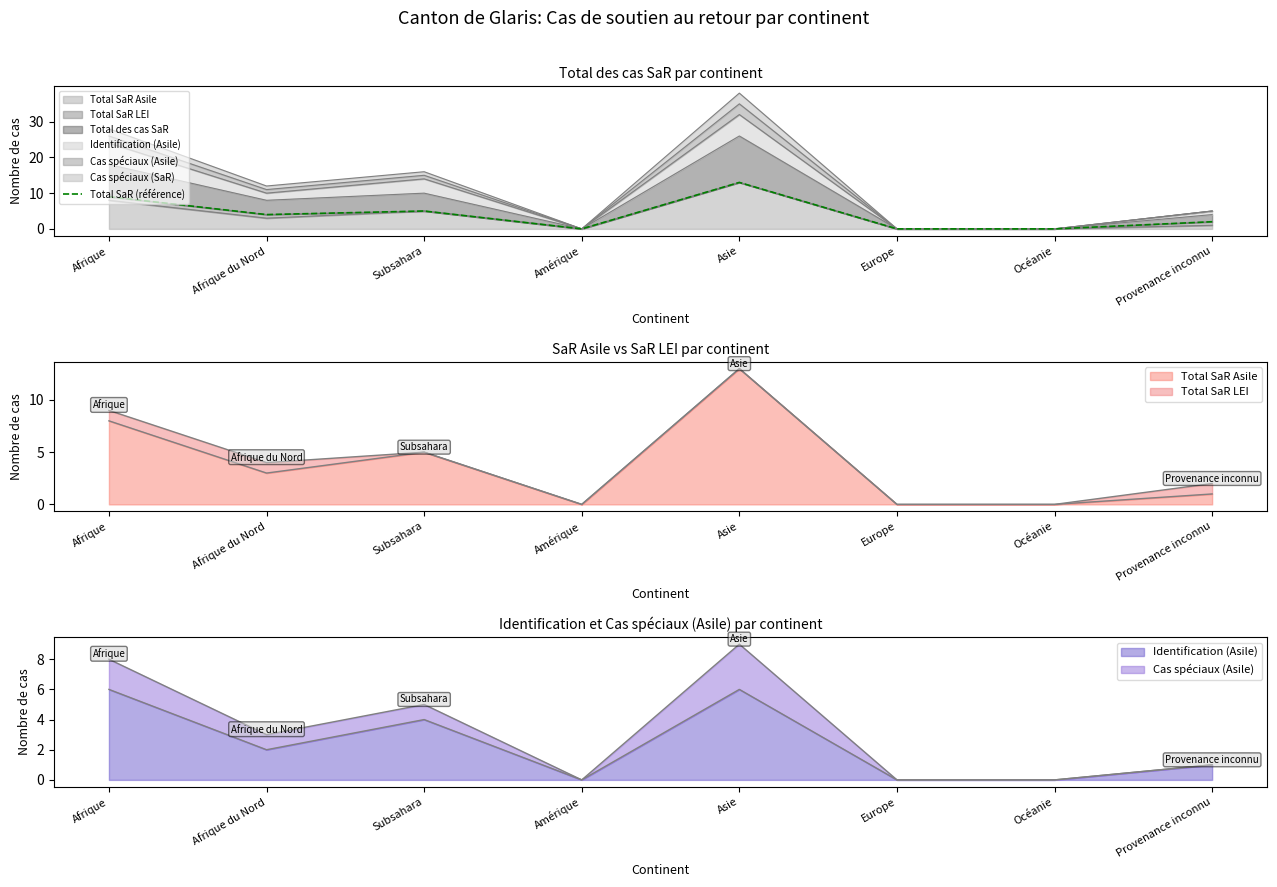

Reading left to right, transcribe all the data shown in this chart.

Afrique=9	Afrique du Nord=4	Subsahara=5	Amérique=0	Asie=13	Europe=0	Océanie=0	Provenance inconnu=2